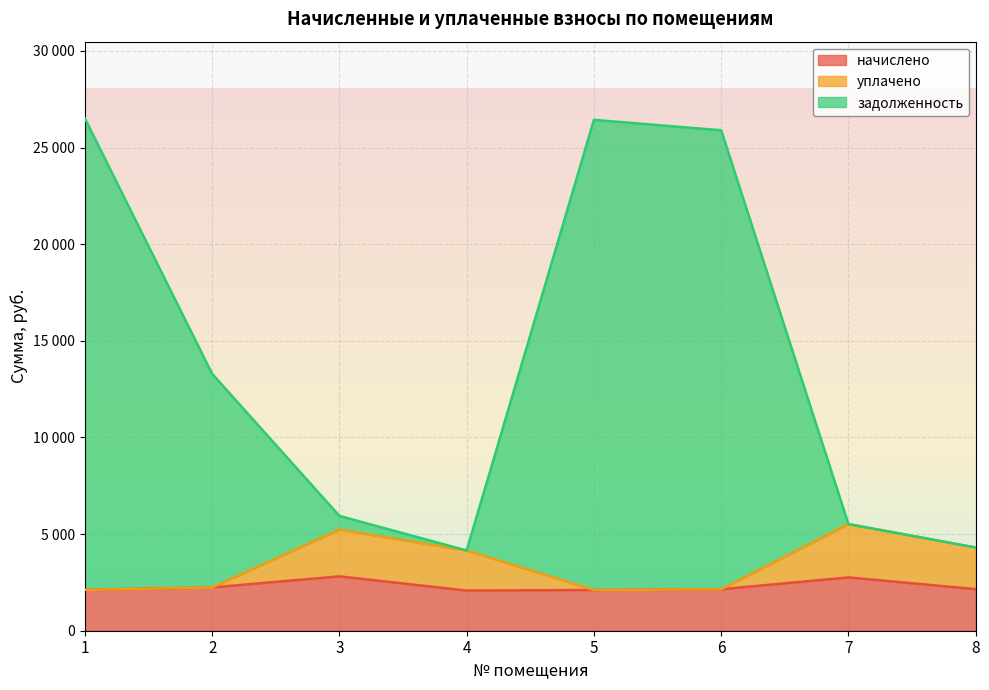

The value of уплачено at 8 is 7594.4. True or false?

False